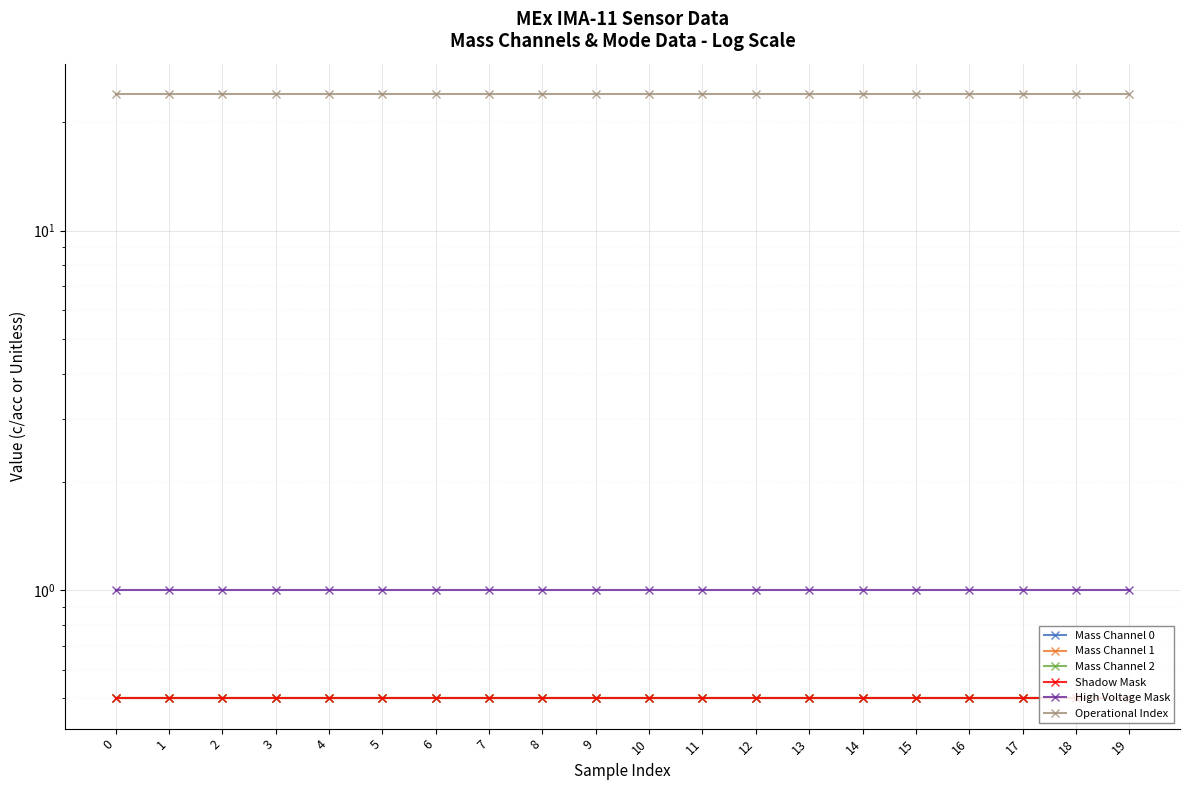

Which series changed the most between 6 and 17?

Mass Channel 0